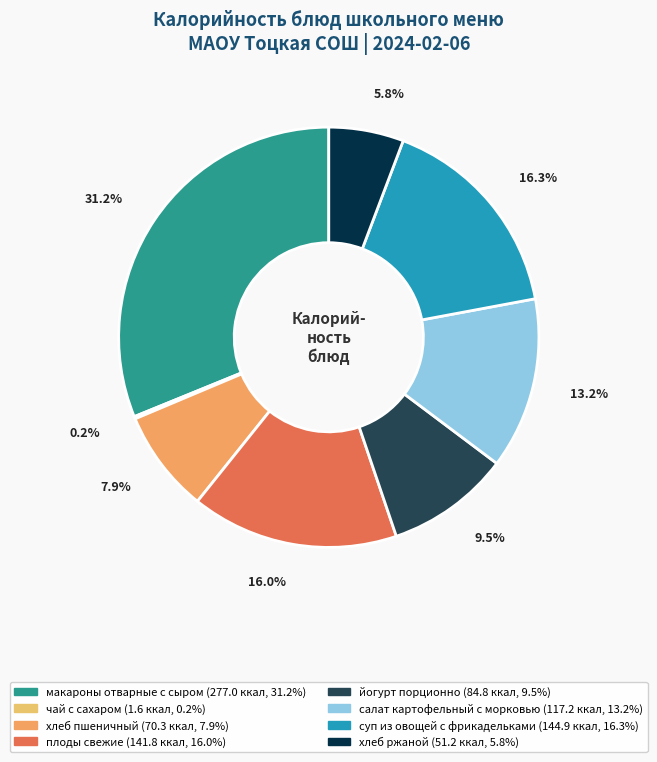

To the nearest percent, what portion does йогурт порционно represent?

10%